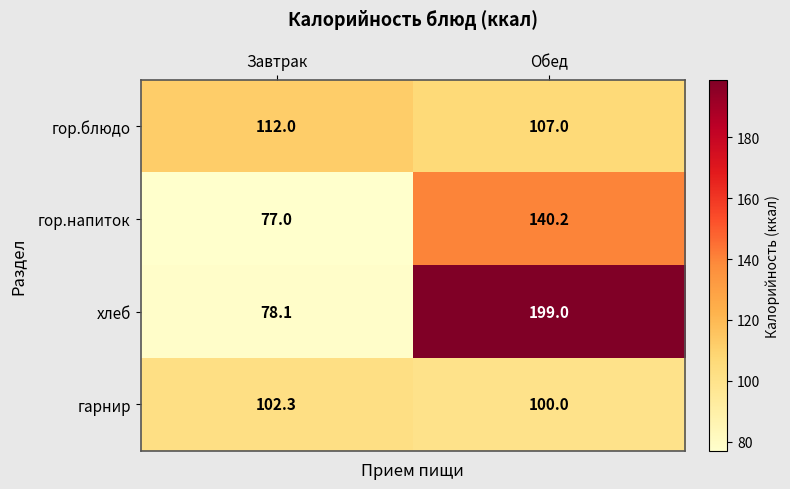

What is the difference between the highest and lowest values at Обед?

99.0